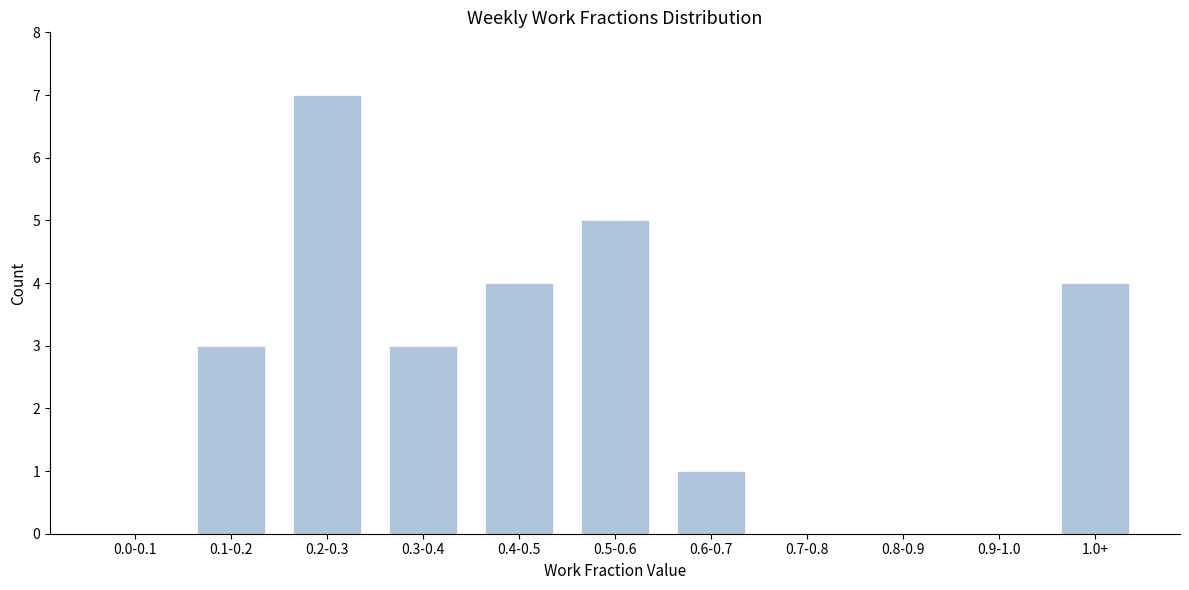

Reading left to right, extract all data points from this chart.

0.0-0.1=0	0.1-0.2=3	0.2-0.3=7	0.3-0.4=3	0.4-0.5=4	0.5-0.6=5	0.6-0.7=1	0.7-0.8=0	0.8-0.9=0	0.9-1.0=0	1.0+=4